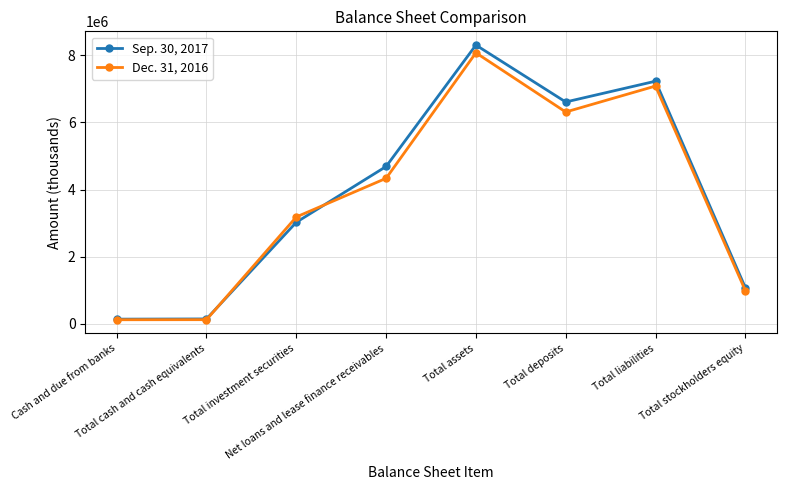

Where is the first local maximum for Sep. 30, 2017?

Total assets